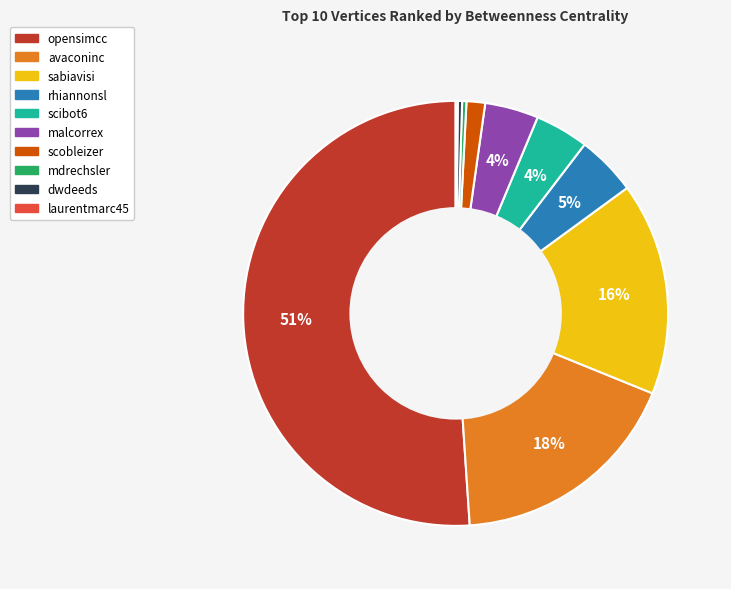

What is the largest slice in the pie chart?

opensimcc